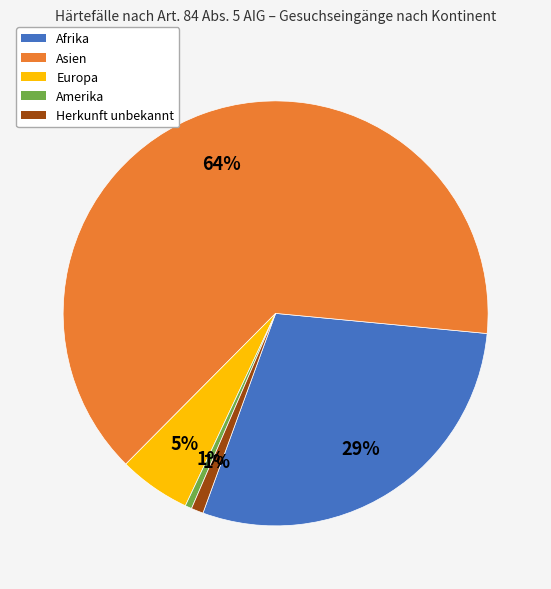

Is there a majority slice in this chart?

Yes